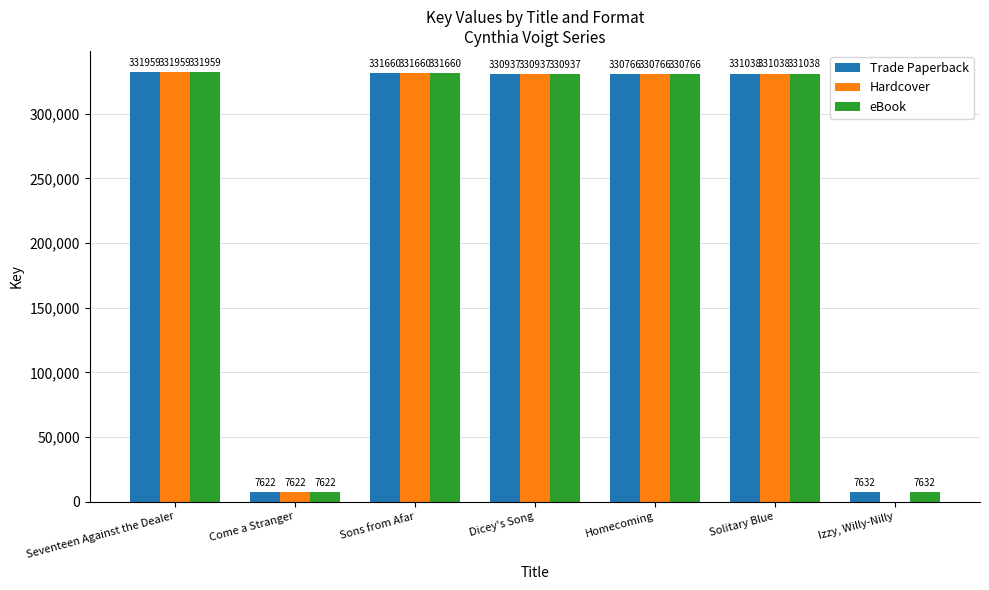

Is the value of eBook at Izzy, Willy-Nilly greater than the value of Hardcover at Solitary Blue?

No